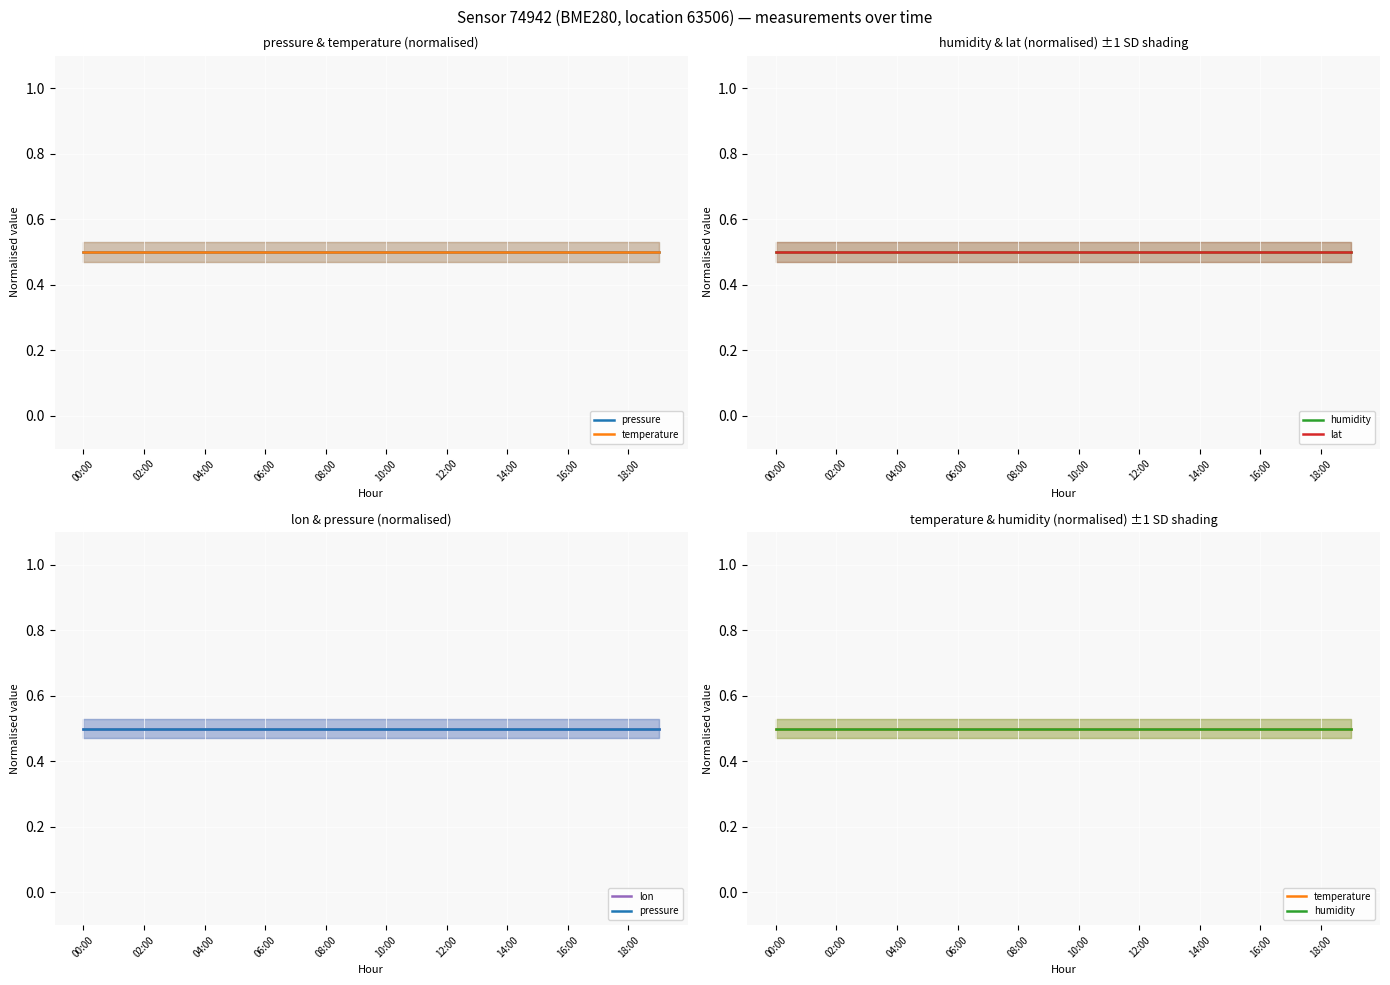

How many series are shown in this chart?

5